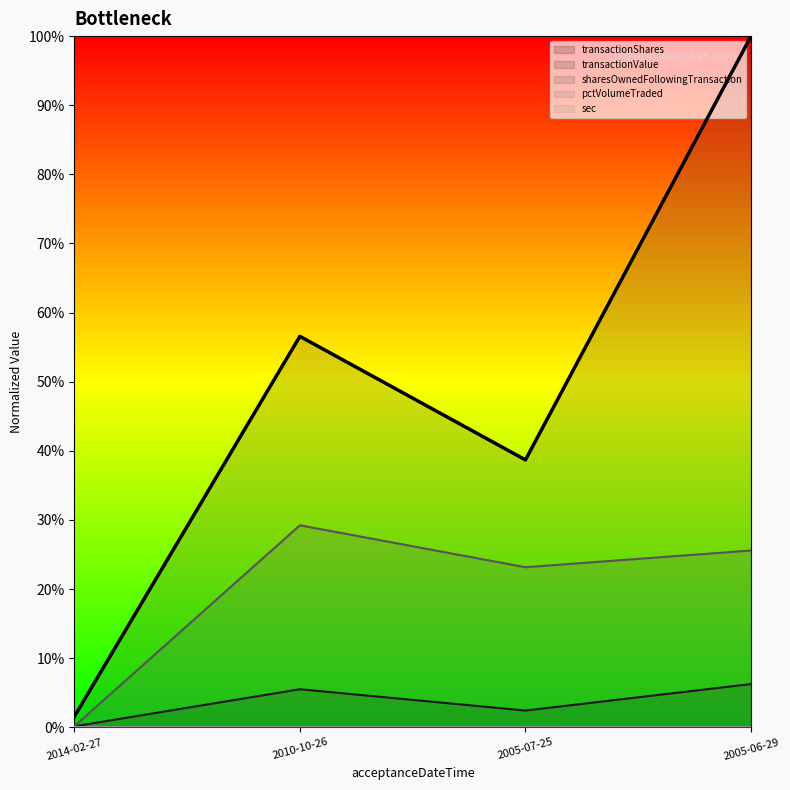

Rank the categories by pctVolumeTraded value from highest to lowest.

2010-10-26, 2005-06-29, 2014-02-27, 2005-07-25